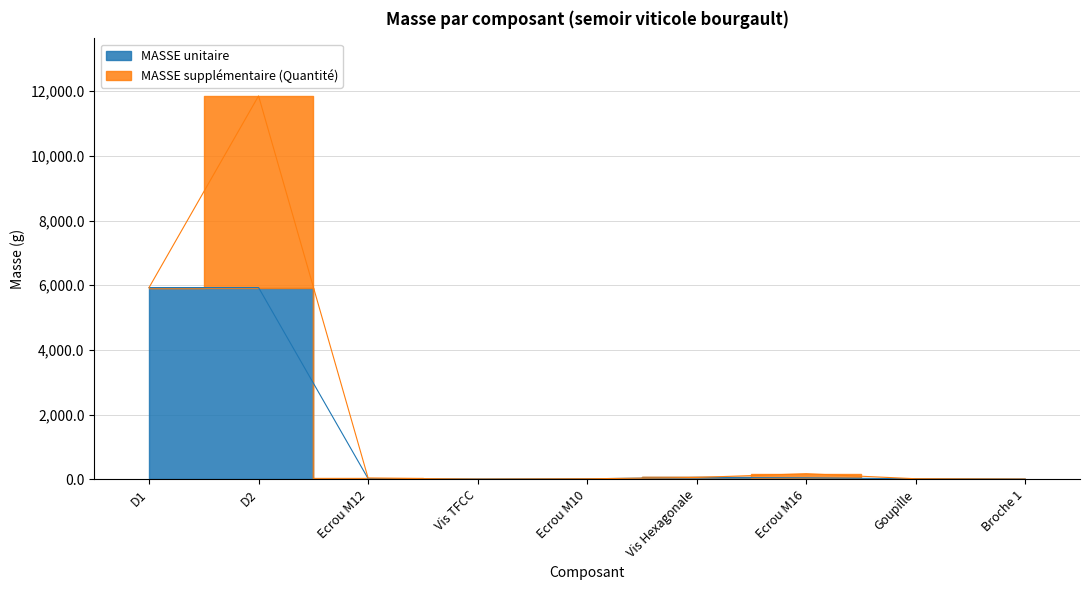

Between D1 and Ecrou M12, which is larger?

D1